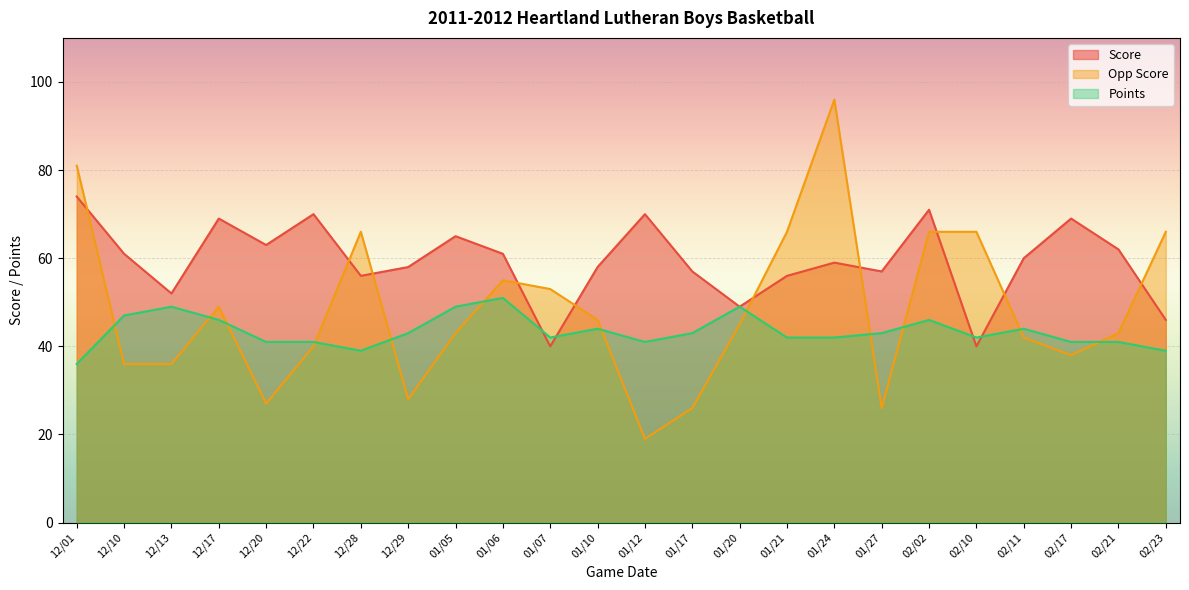

The value of Score at 01/27 is 57. True or false?

True